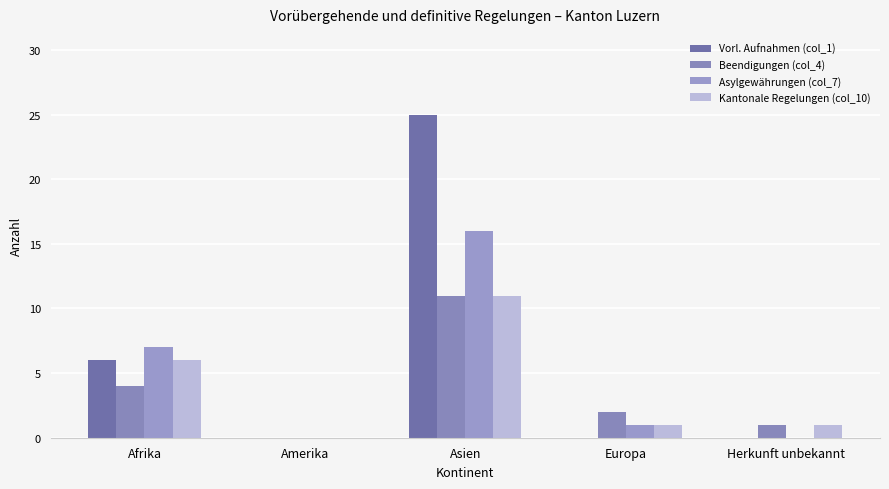

What value does the Beendigungen (col_4) series have at Asien?

11